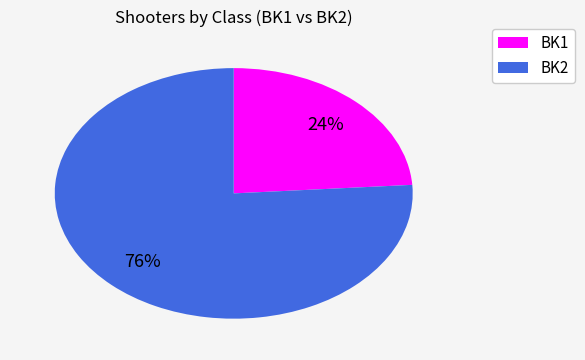

Combined, do BK2 and BK1 account for over 50%?

Yes